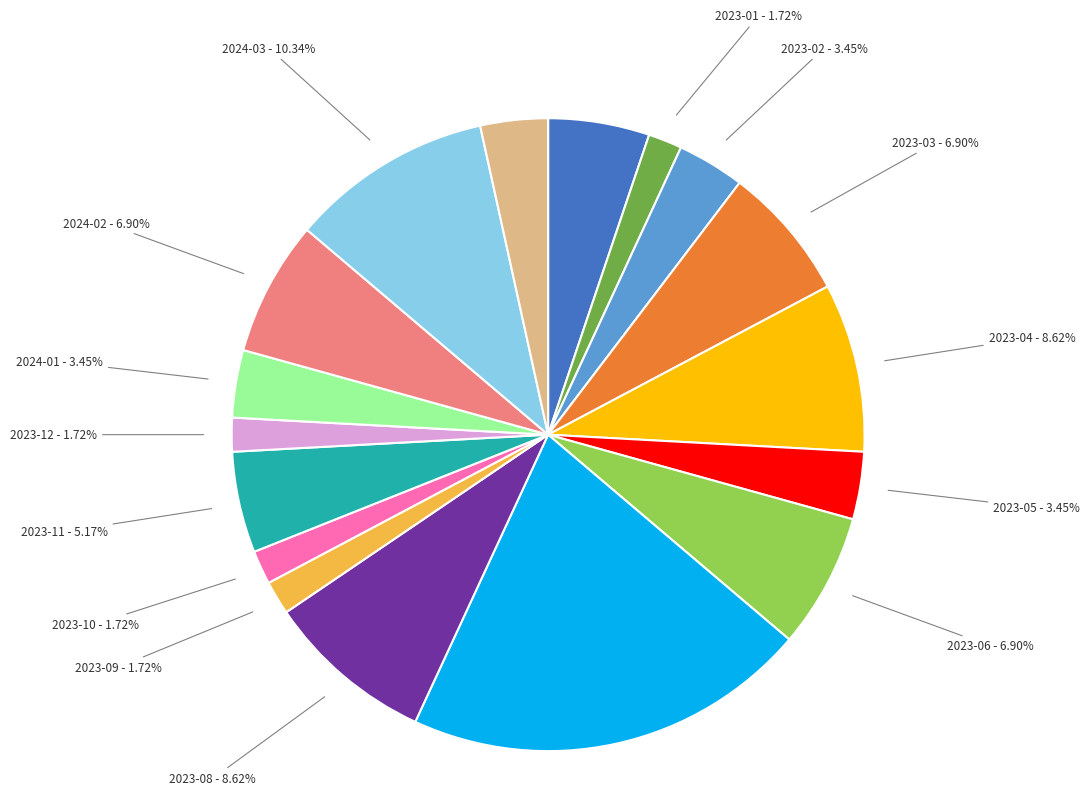

Between 2023-05 and 2024-02, which is larger?

2024-02